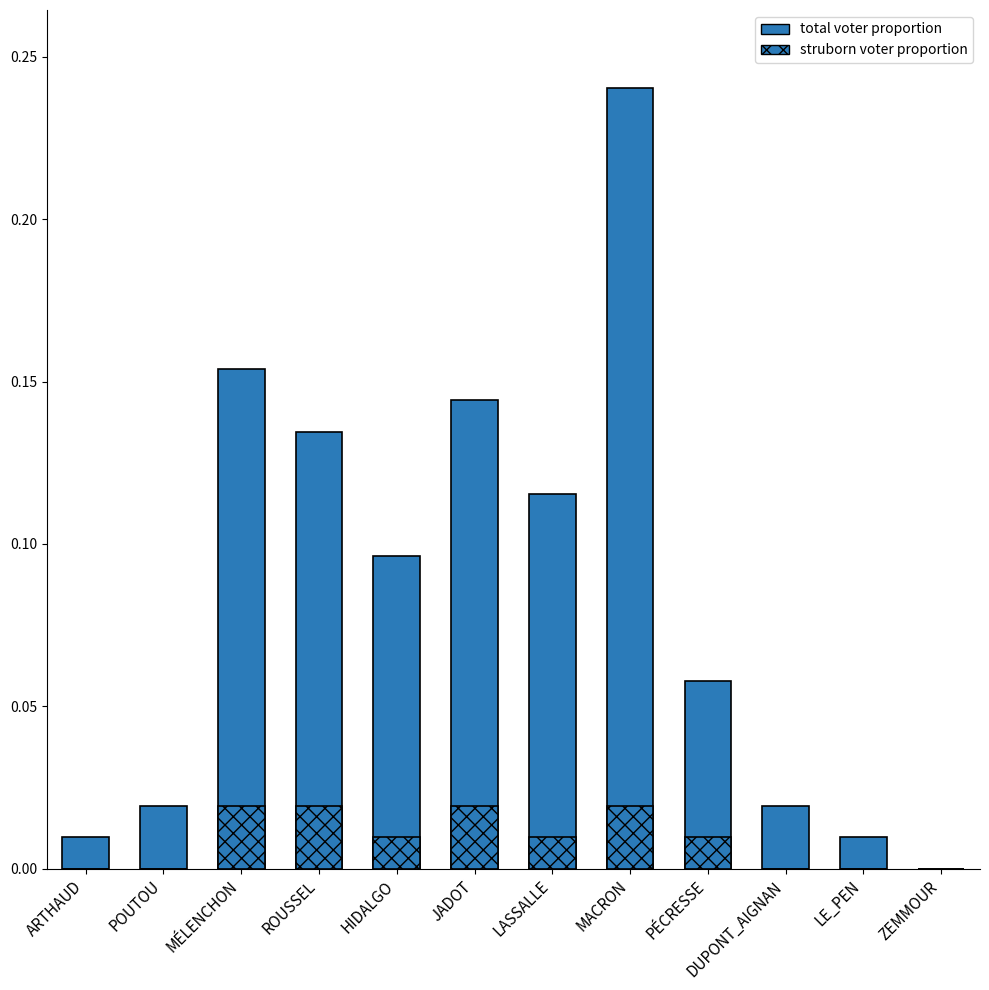

What is the total value across all series at JADOT?

0.2